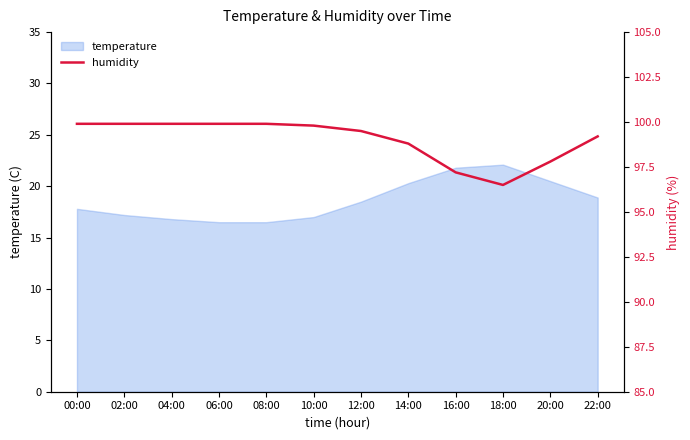

The value of temperature at 18:00 is 22.1. True or false?

True